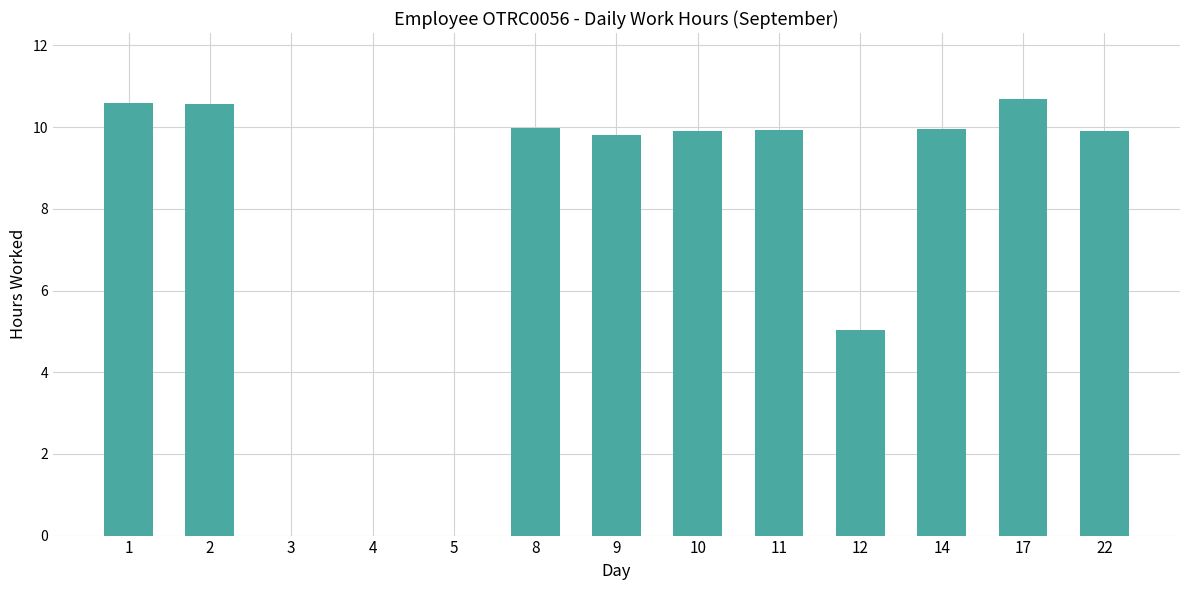

Approximately how many times larger is the value at 9 compared to 10?

1.0